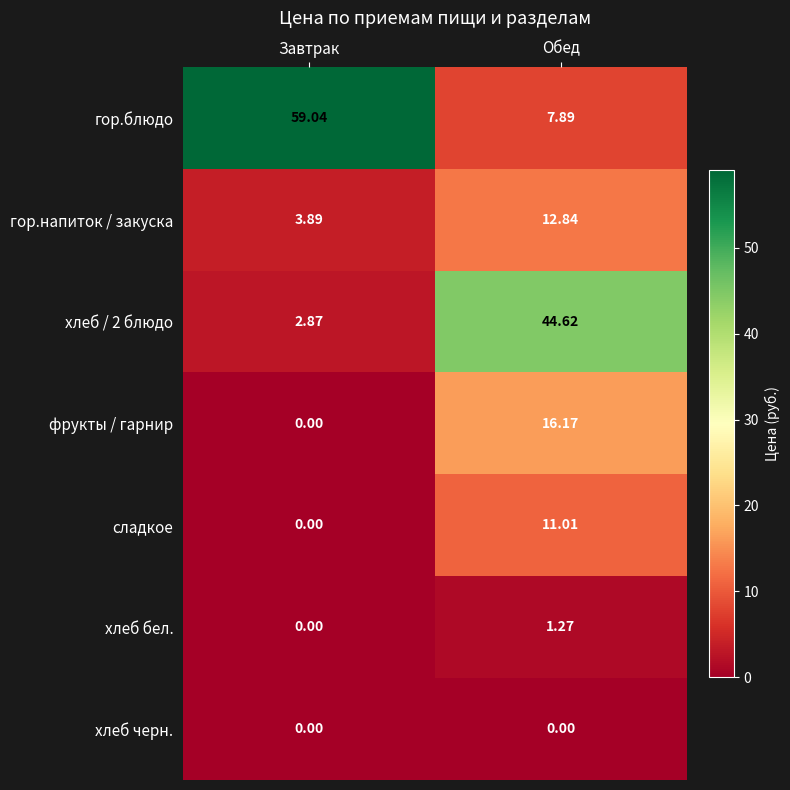

Which series has the largest total across all categories?

гор.блюдо